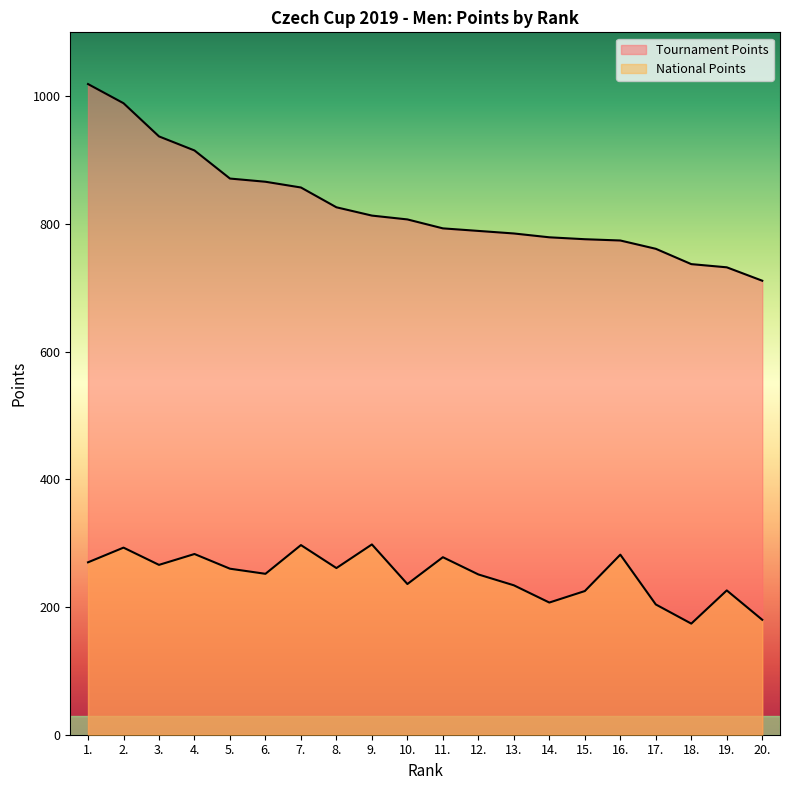

True or false: National Points has more than 1 interior local peaks.

True